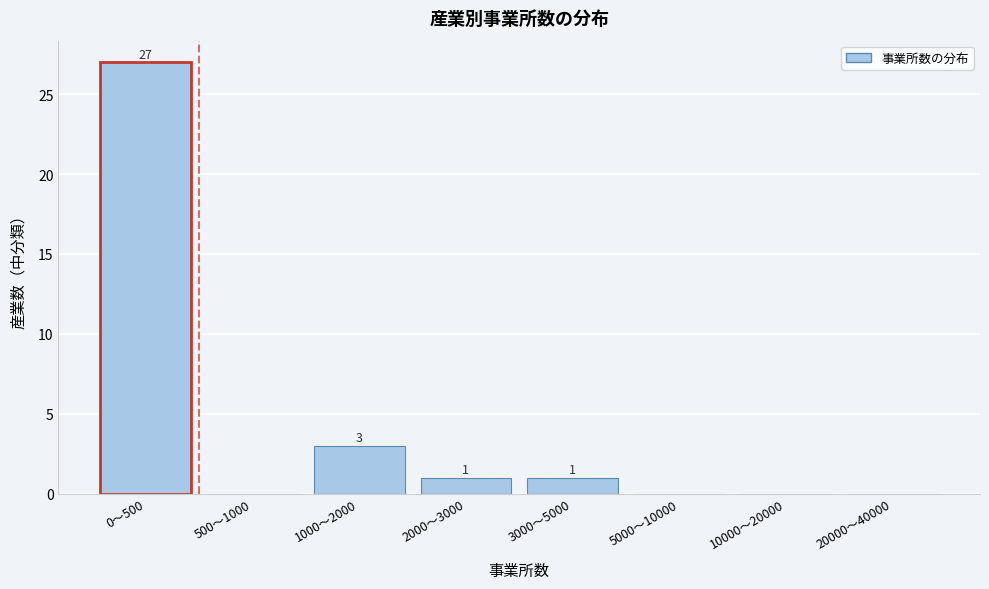

Reading left to right, list all the values displayed in this chart.

0〜500=27	500〜1000=0	1000〜2000=3	2000〜3000=1	3000〜5000=1	5000〜10000=0	10000〜20000=0	20000〜40000=0